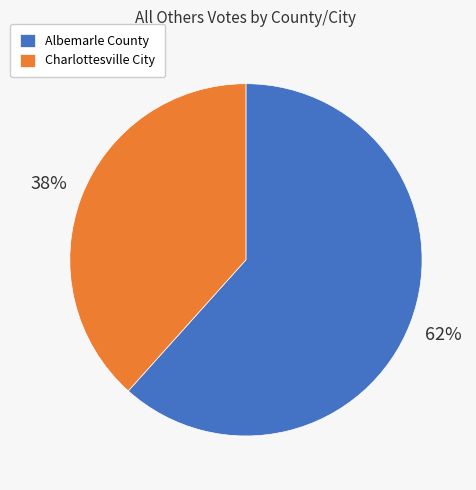

What is the smallest slice in the pie chart?

Charlottesville City